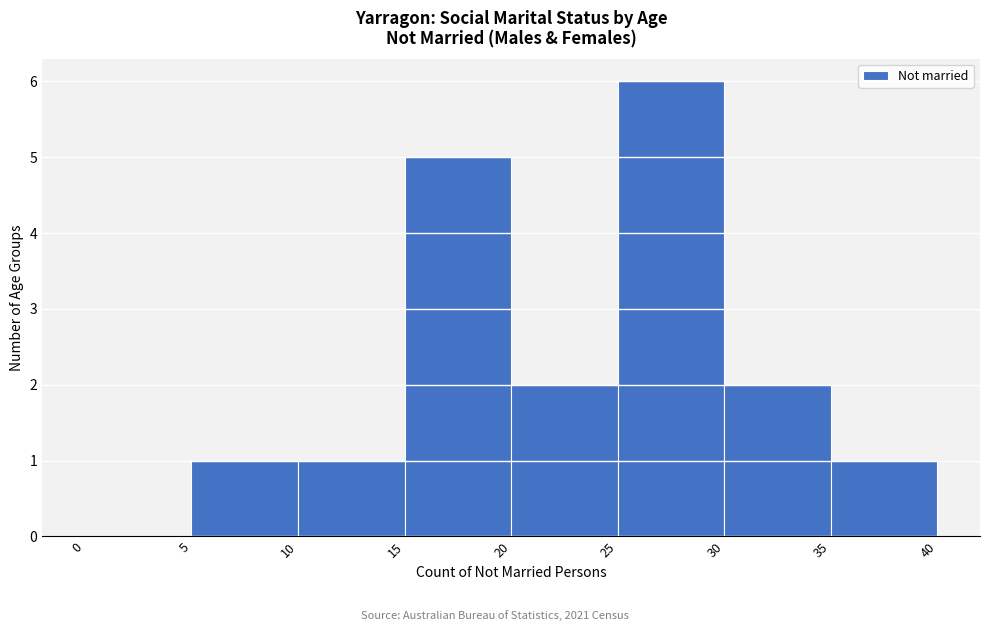

Which range on the x-axis has the tallest bar?

25 to 30